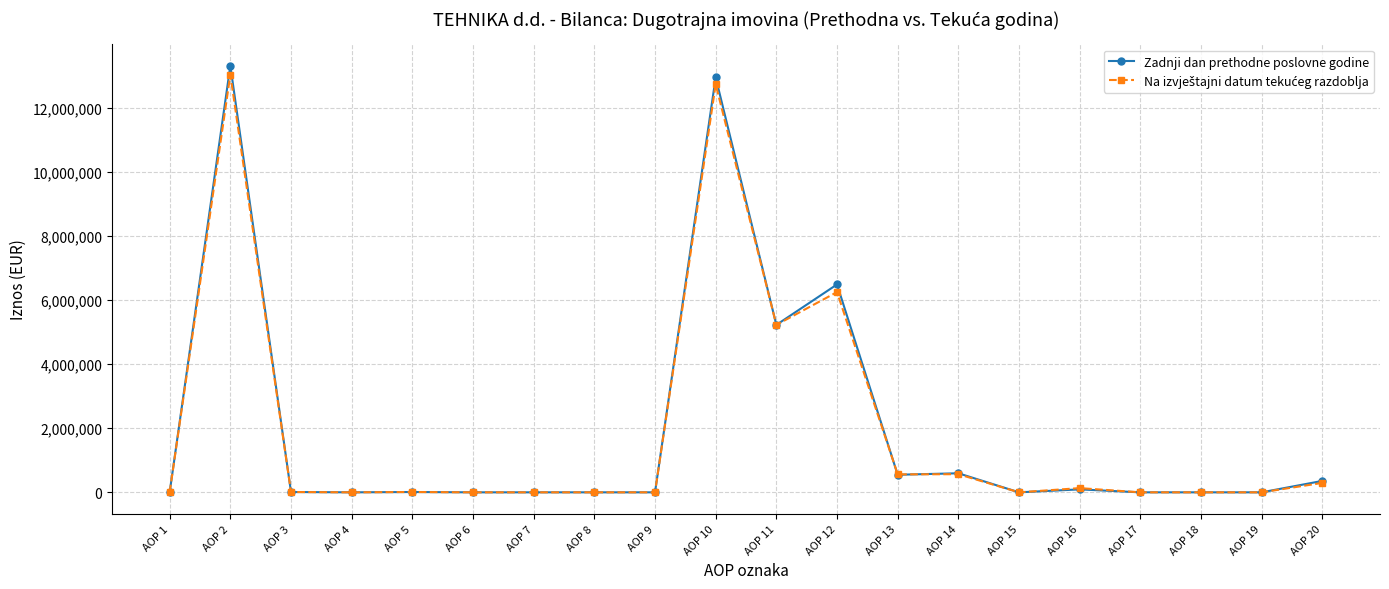

Which label corresponds to the largest value in the chart?

AOP 2